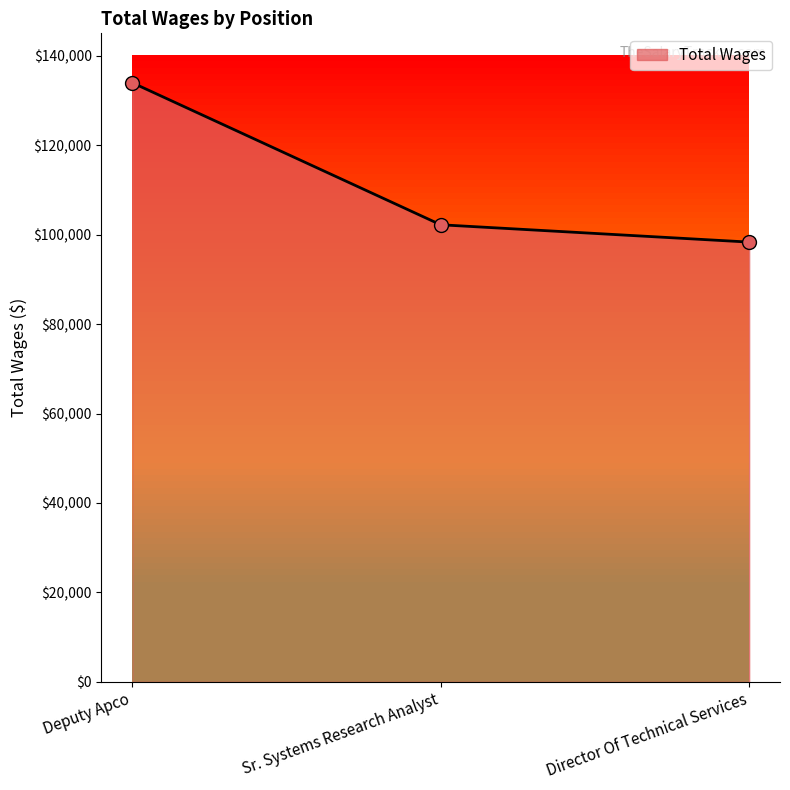

Approximately how many times larger is the value at Deputy Apco compared to Director Of Technical Services?

1.4